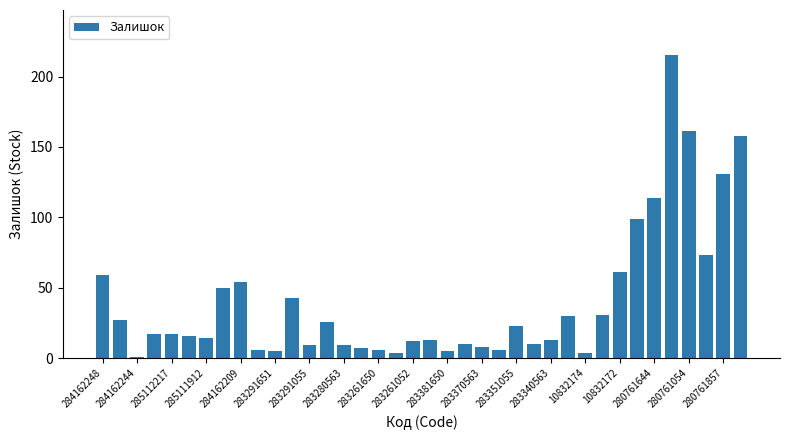

What is the greatest value displayed?

215